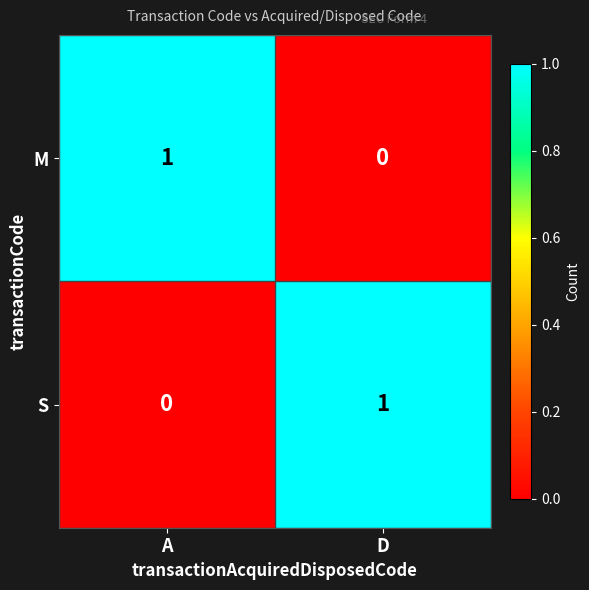

True or false: S has a value of 1 at D.

True